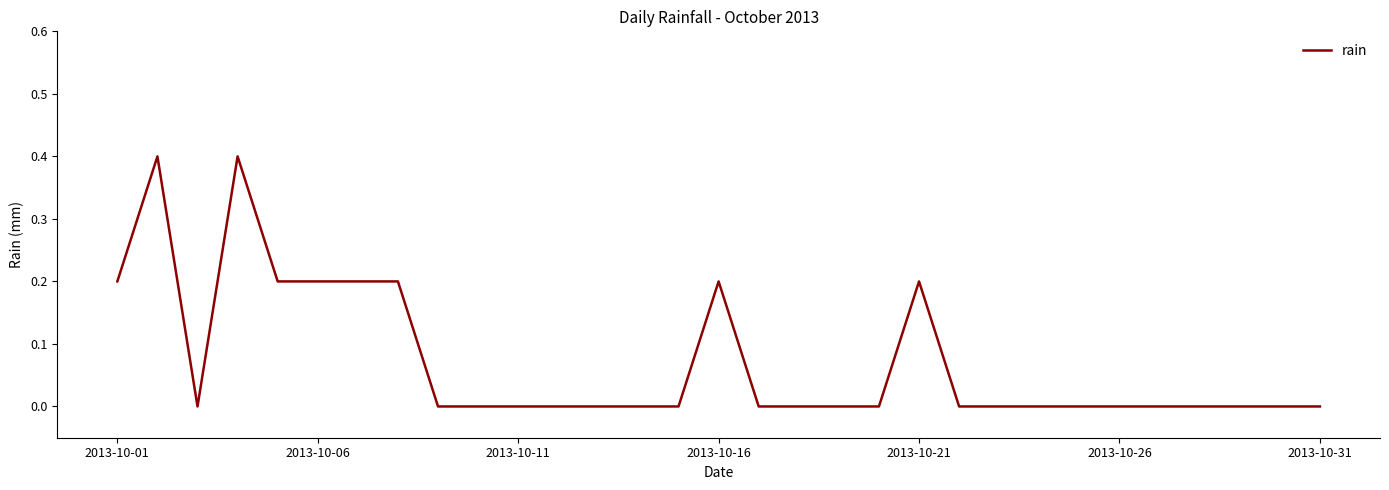

What is the sum of all values?

2.2